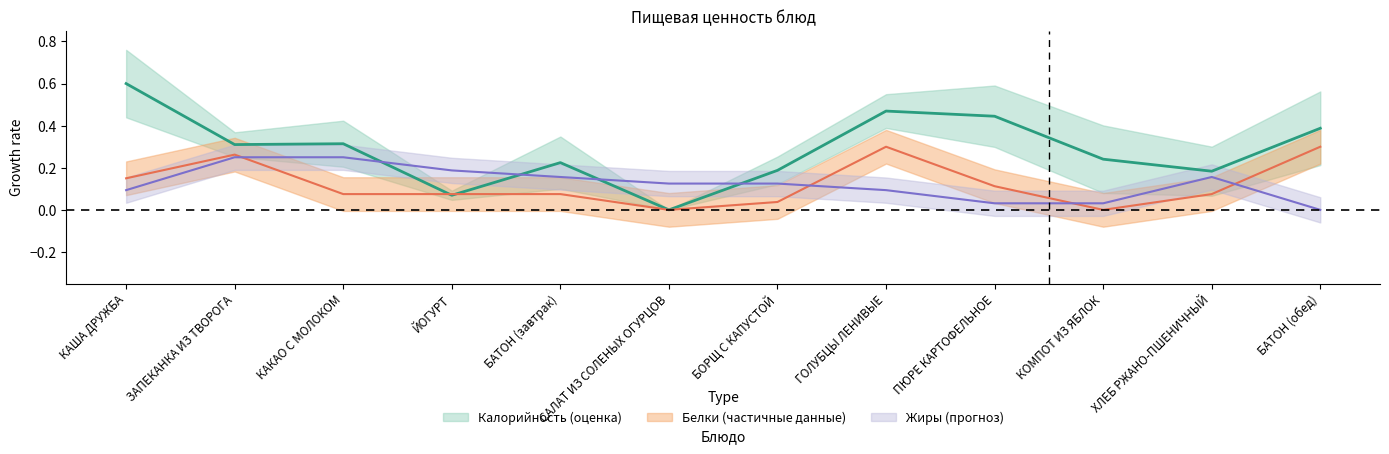

Which series has the largest total across all categories?

Калорийность